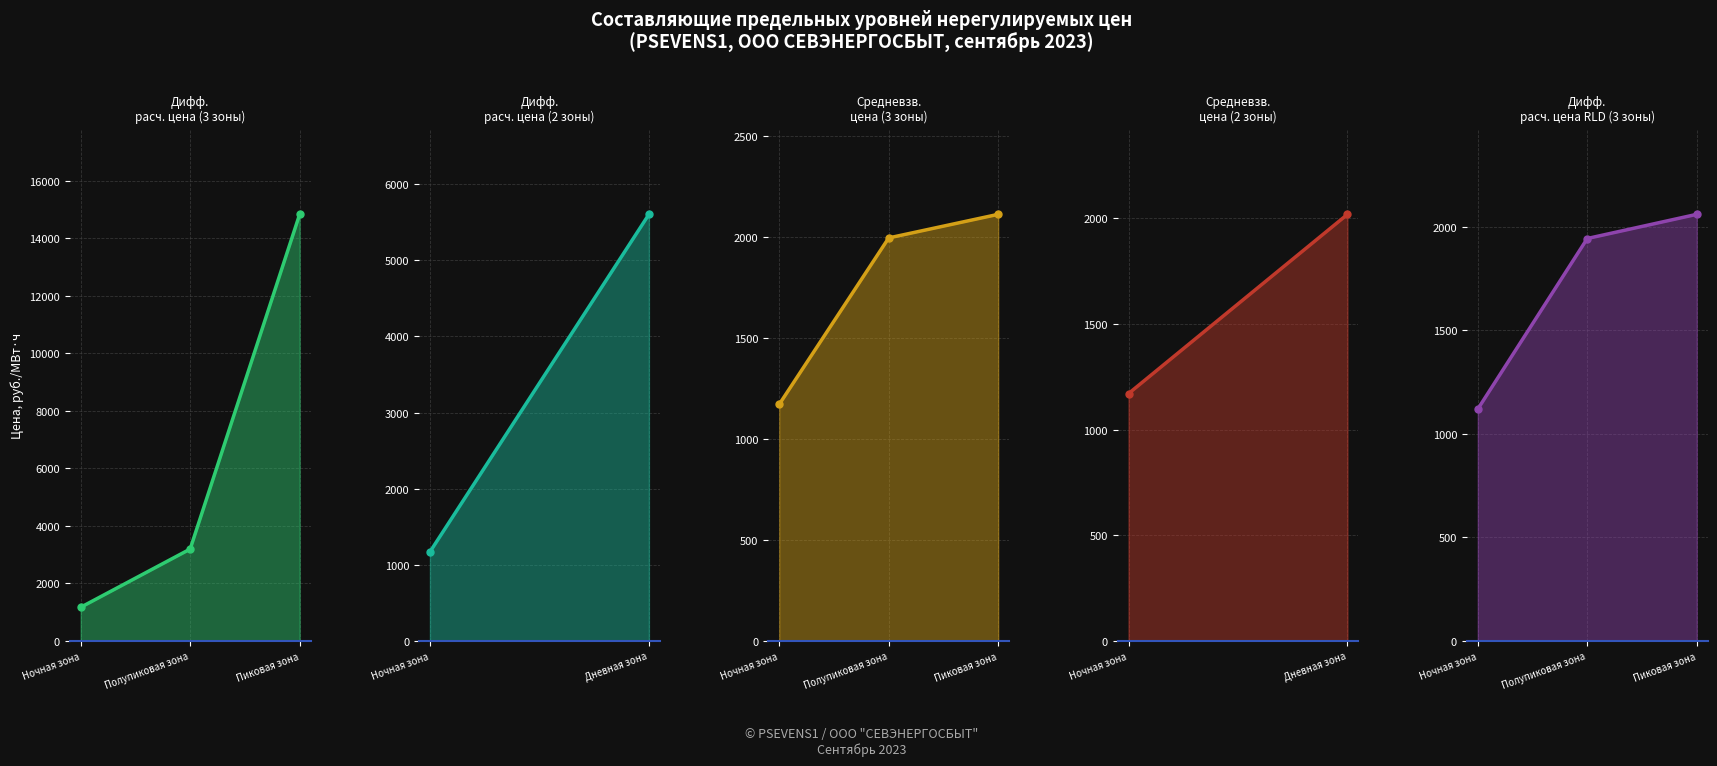

Where does the Средневзв. цена (2 зоны) series first go above 1170?

Ночная зона